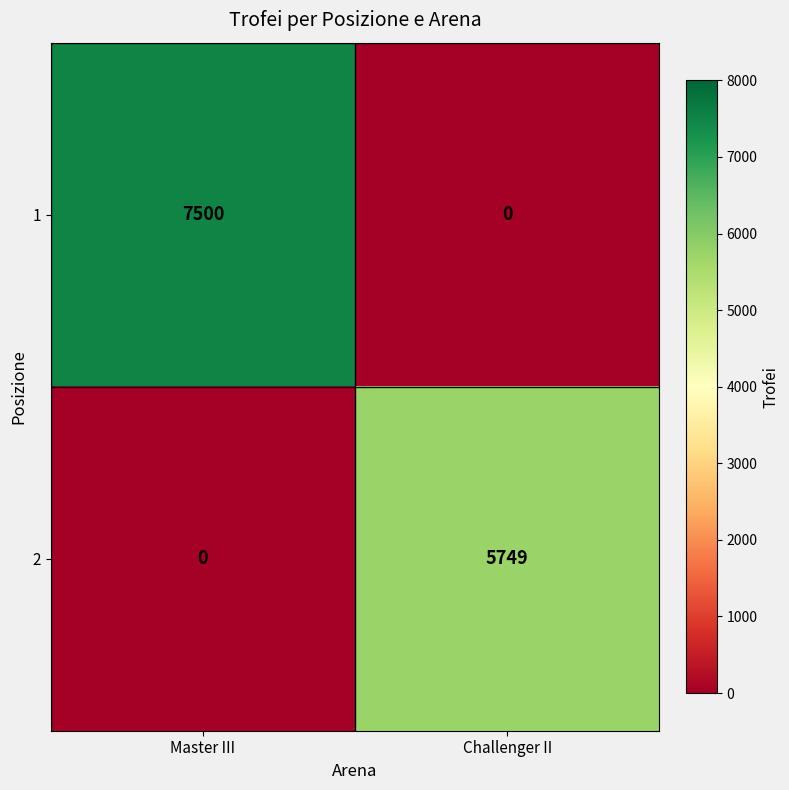

List the series in order of their peak value, highest first.

1, 2